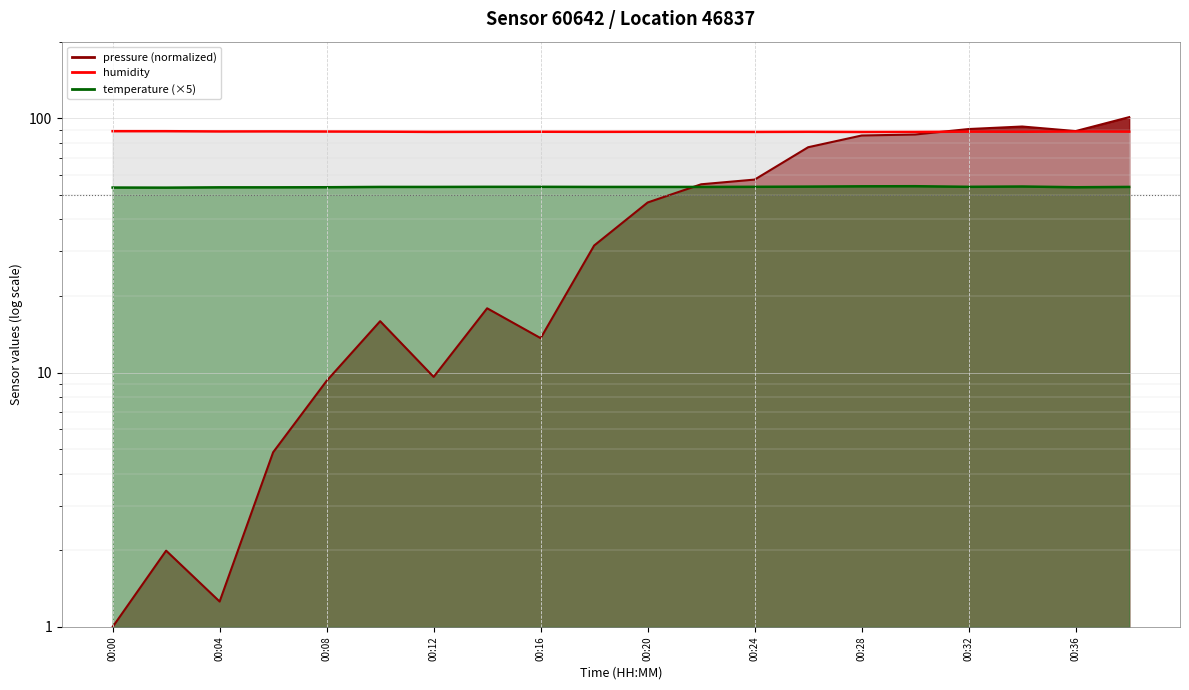

How many interior local valleys does the pressure series have?

4